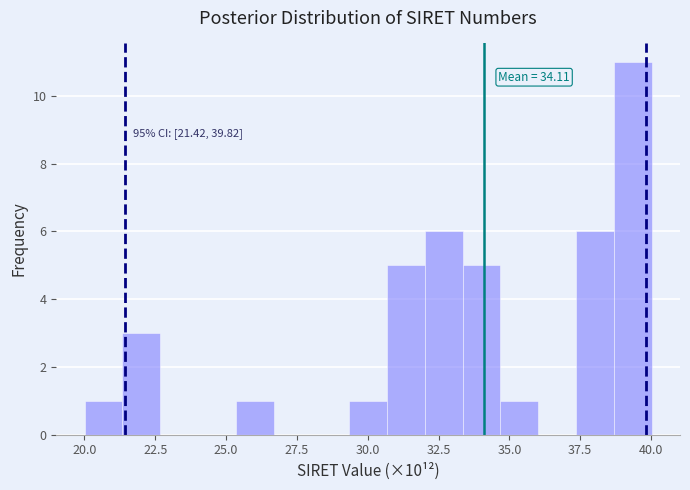

Read against the x-axis, roughly where is the centre of the tallest bar?

39.5